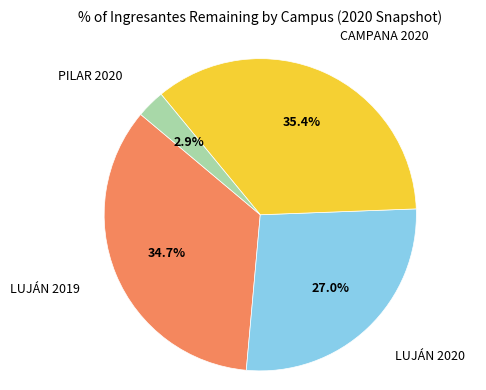

To the nearest percent, what is the difference between the CAMPANA 2020 and LUJÁN 2020 slice percentages?

8%